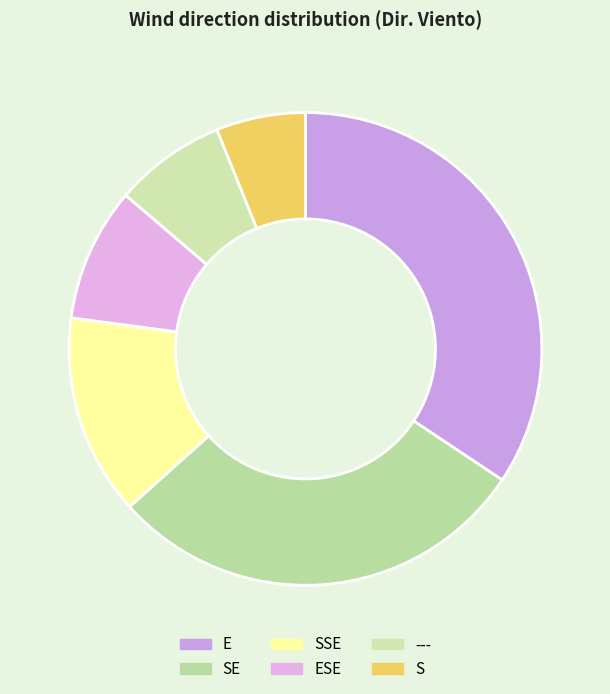

Is the sum of S and SSE greater than half?

No